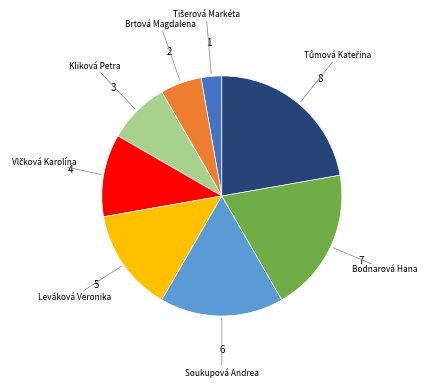

Is there a majority slice in this chart?

No